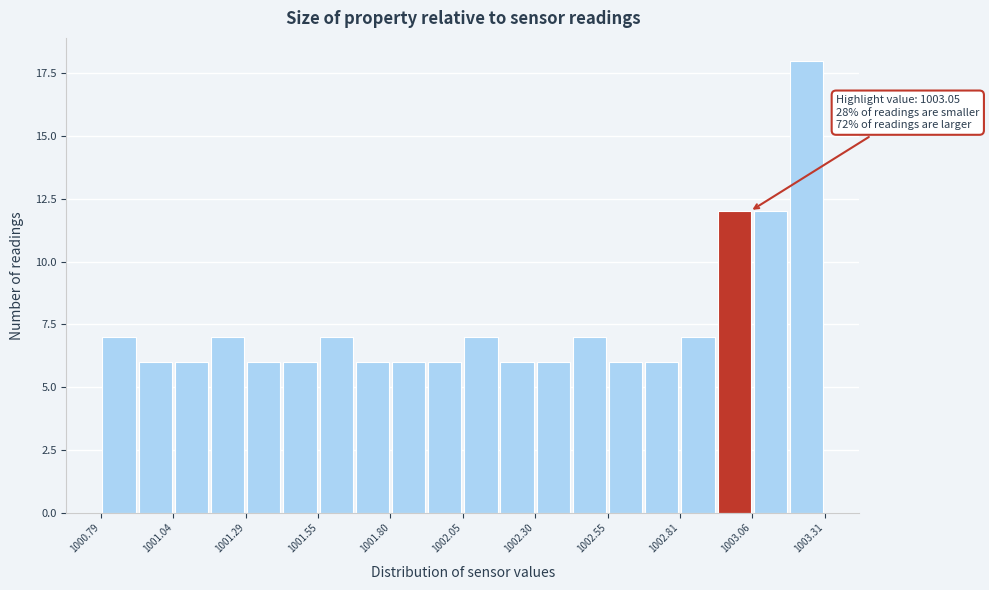

Read against the x-axis, roughly where is the centre of the tallest bar?

1003.25